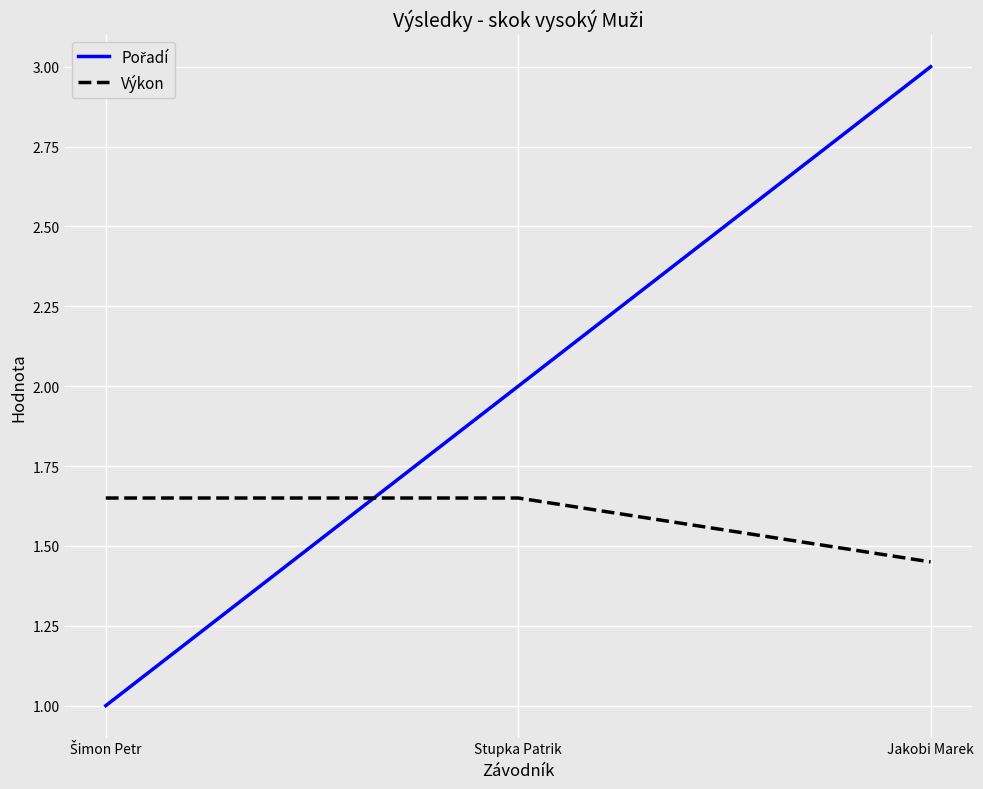

The value of Výkon at Jakobi Marek is 2.2. True or false?

False